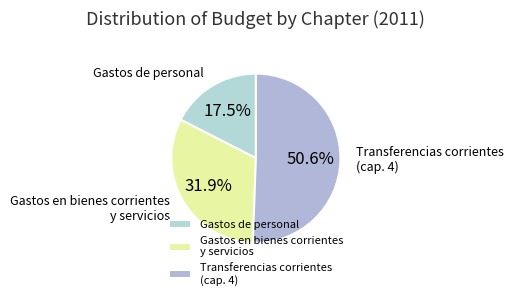

Which has a higher value, Transferencias corrientes (cap. 4) or Gastos de personal?

Transferencias corrientes (cap. 4)